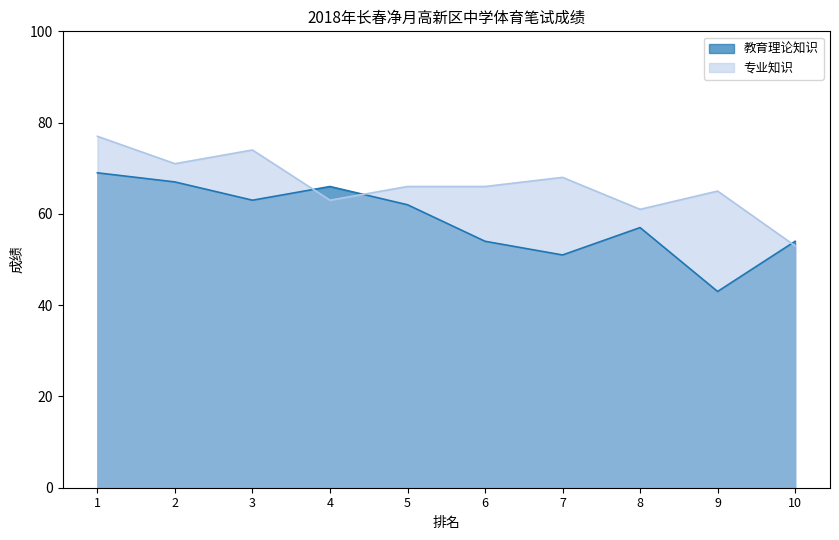

At how many categories does at least one series exceed 66?

4